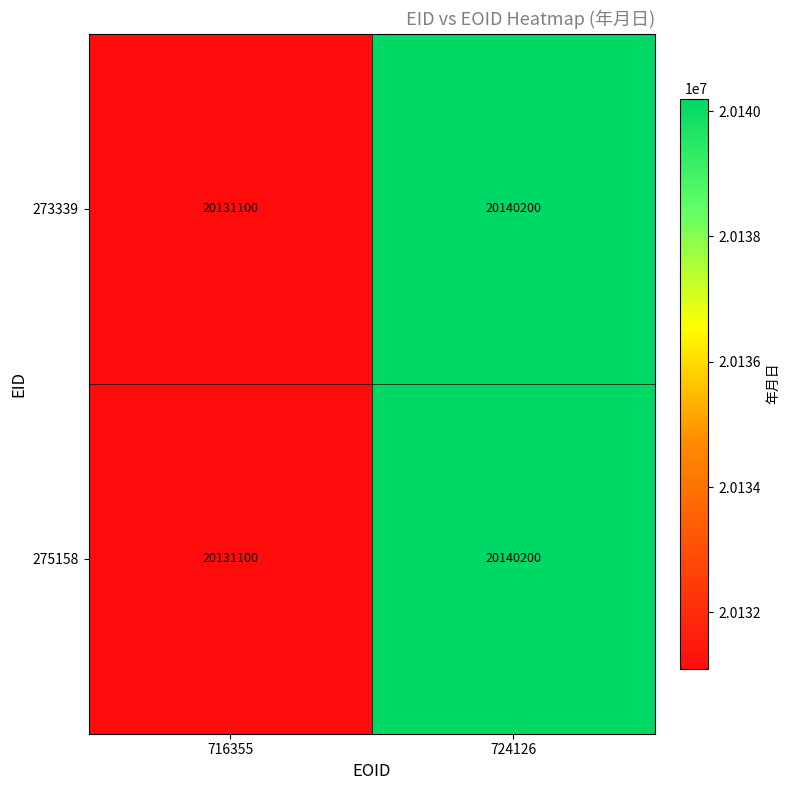

At how many categories does at least one series exceed 20134437?

1